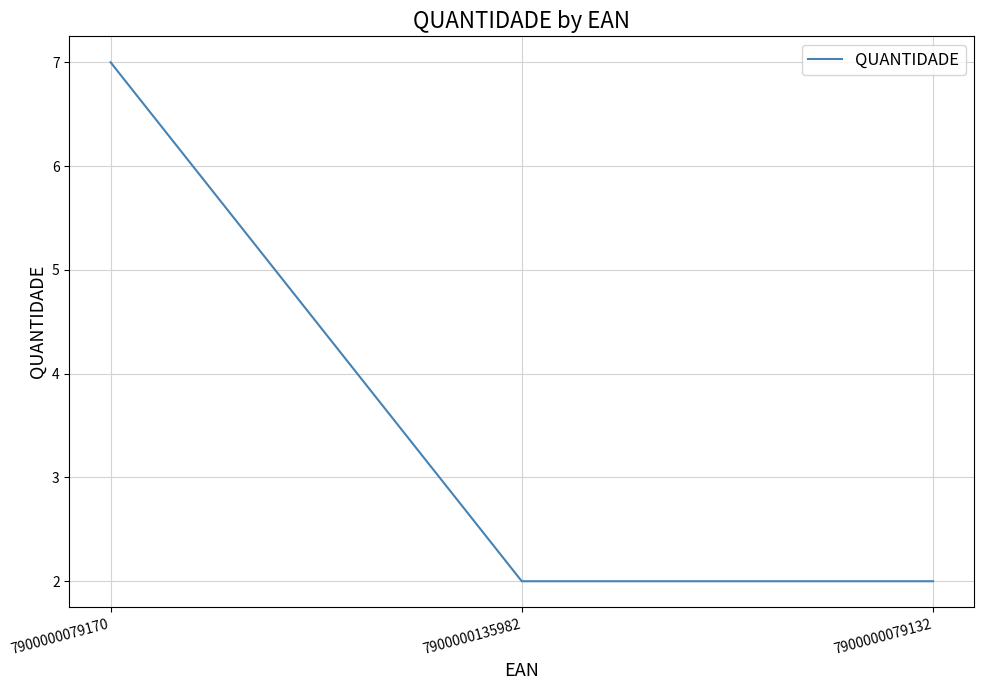

What position from the right is 7900000079170?

3